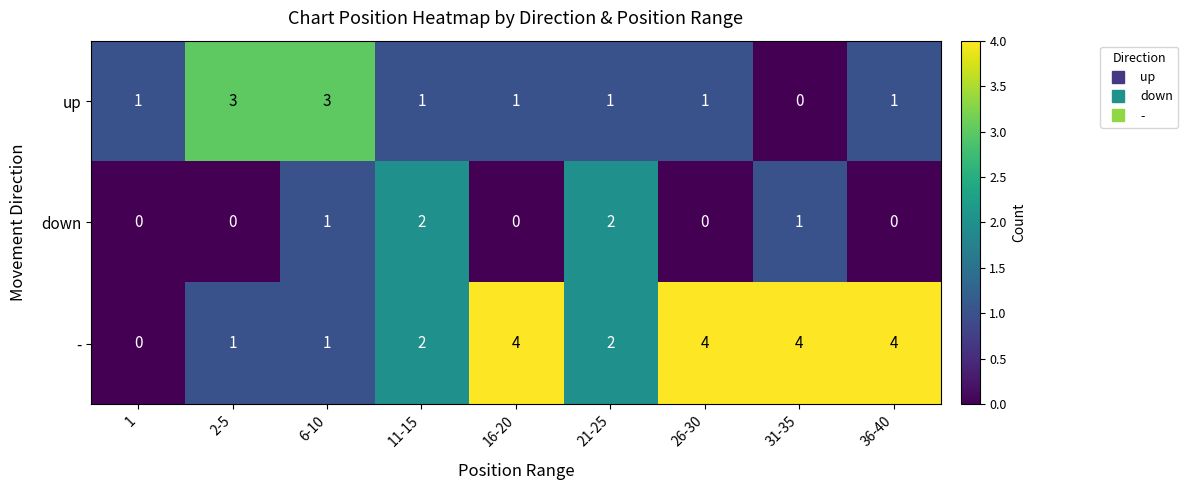

What is the sum of all - values?

22